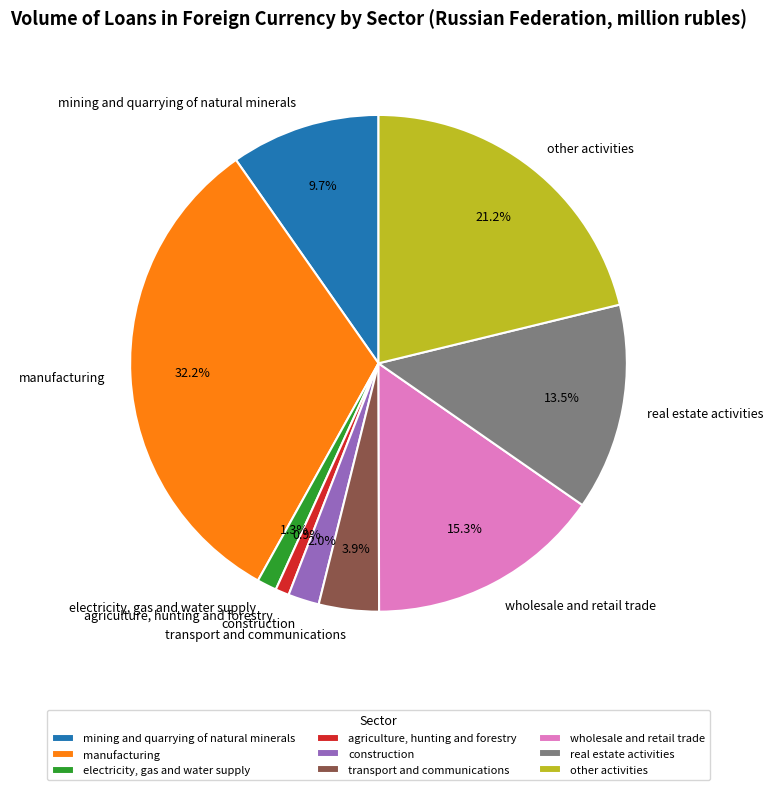

Count the number of slices in the pie.

9